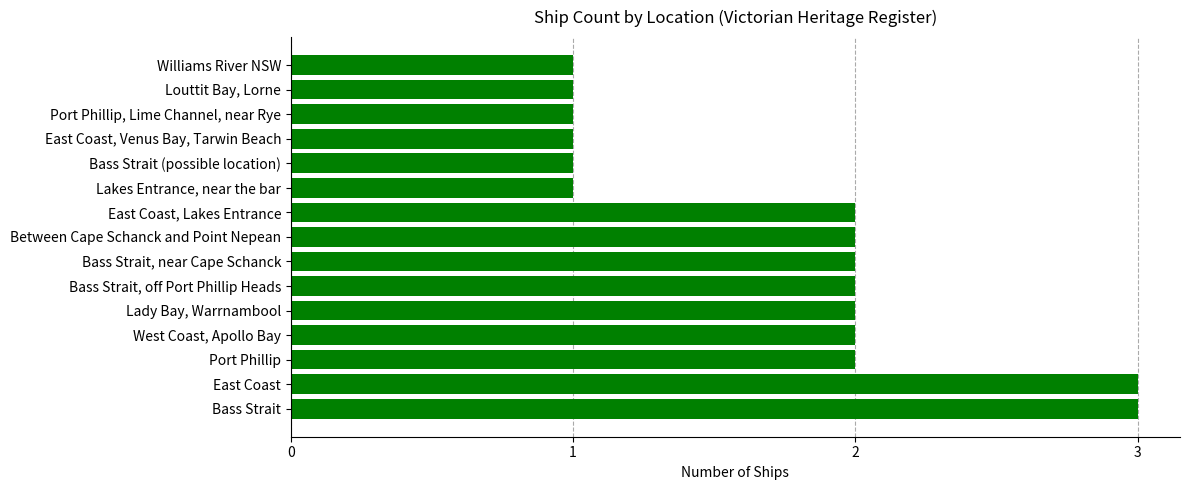

What is the average value?

2